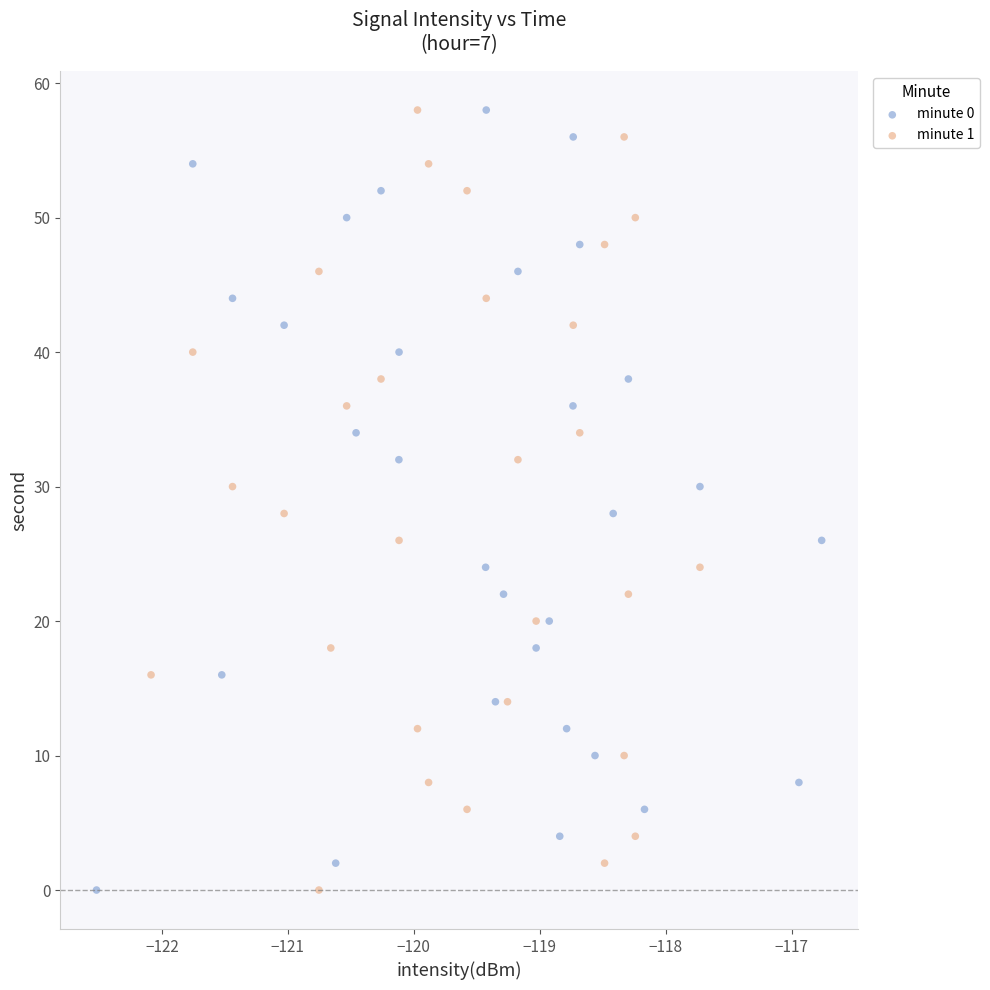

What are all the series names shown in the legend?

minute 0, minute 1